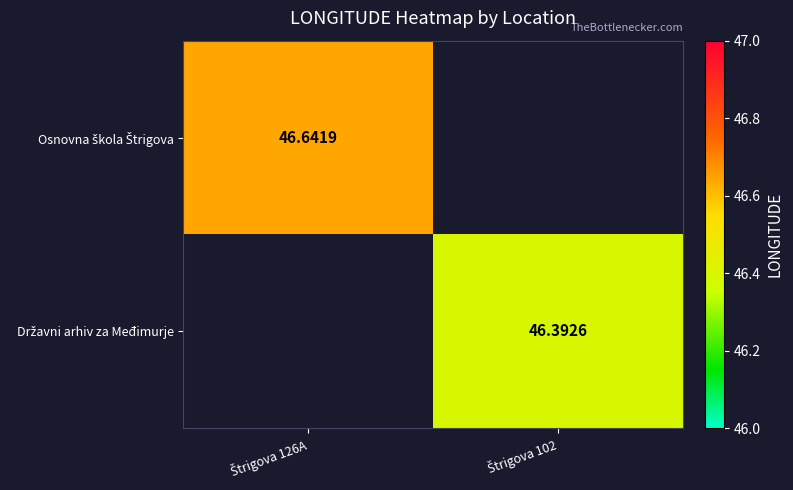

At which category does the chart reach its minimum across all series?

Štrigova 102